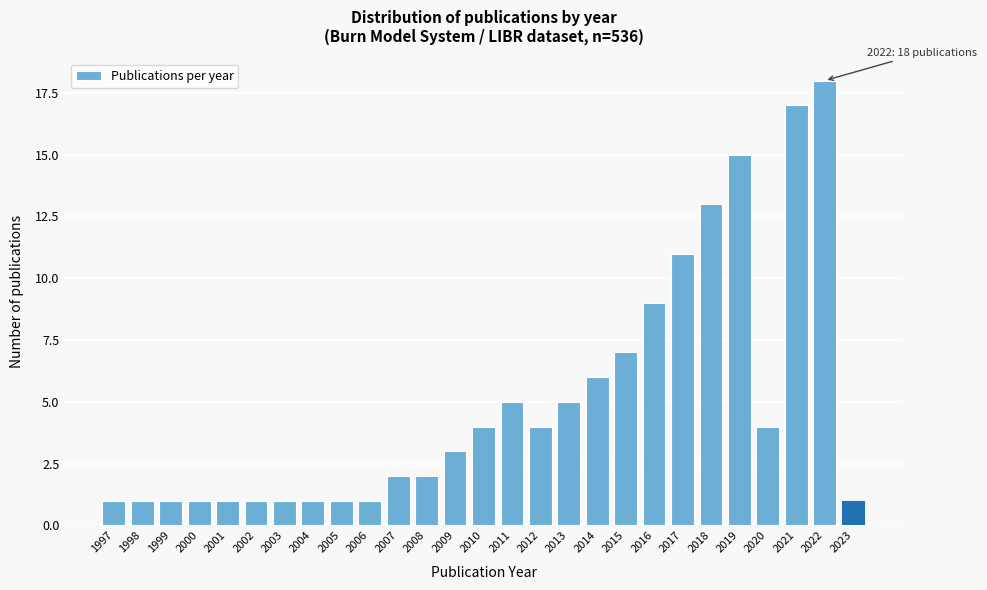

Reading right to left, what are all the values shown in this chart?

1	18	17	4	15	13	11	9	7	6	5	4	5	4	3	2	2	1	1	1	1	1	1	1	1	1	1